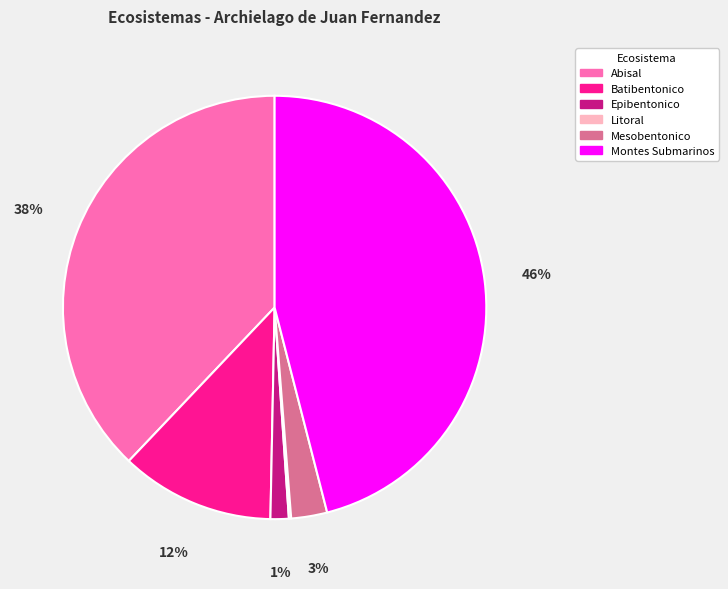

Between Abisal and Montes Submarinos, which is larger?

Montes Submarinos